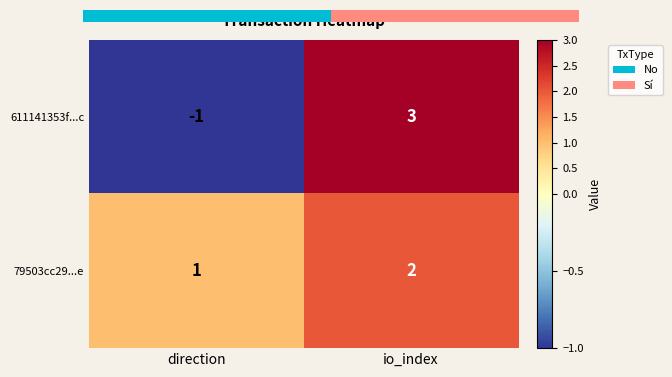

At which category is the sum across all series the highest?

io_index